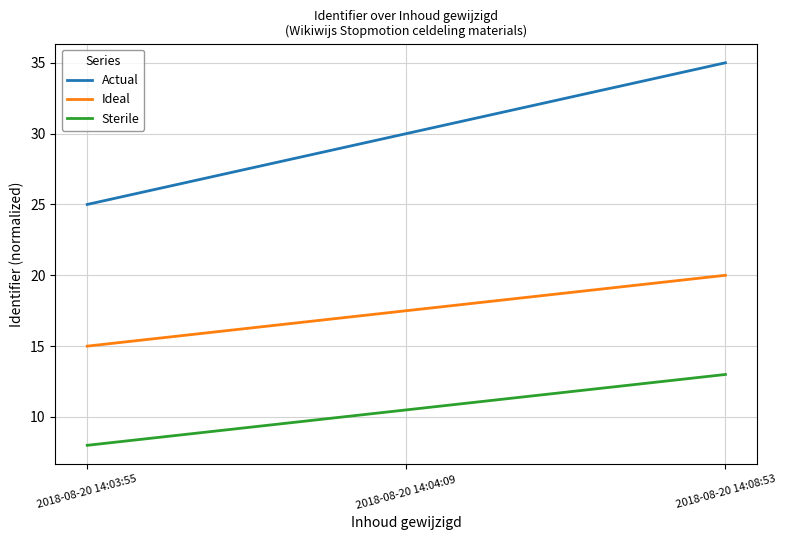

Between 2018-08-20 14:03:55 and 2018-08-20 14:08:53, which series saw the biggest shift?

Actual